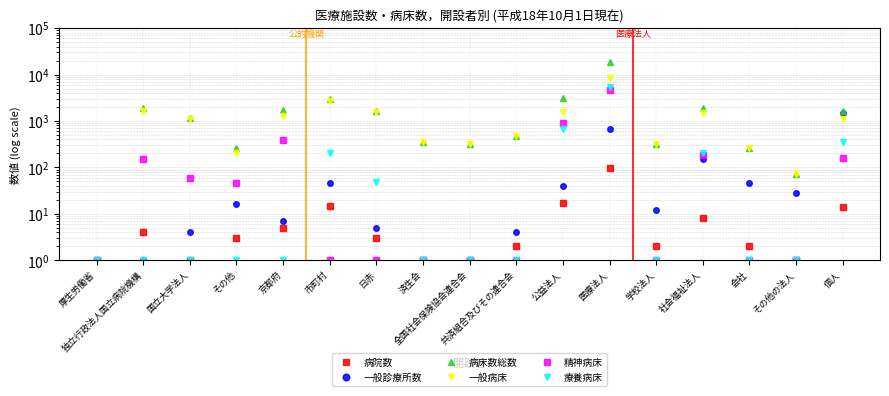

What is the spread (max minus min) of values at 個人?

1611